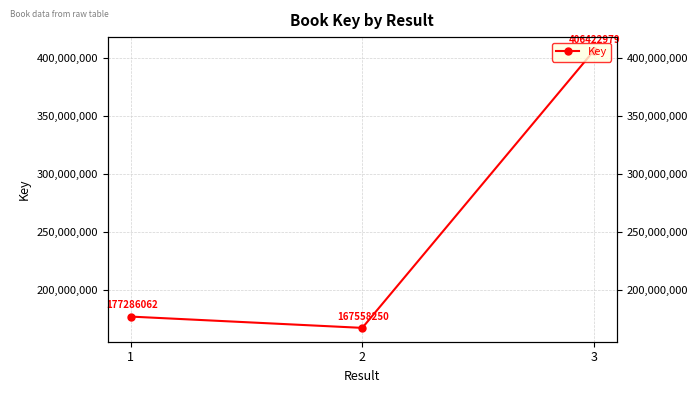

Reading left to right, extract all data points from this chart.

1=177286062	2=167558250	3=406422979